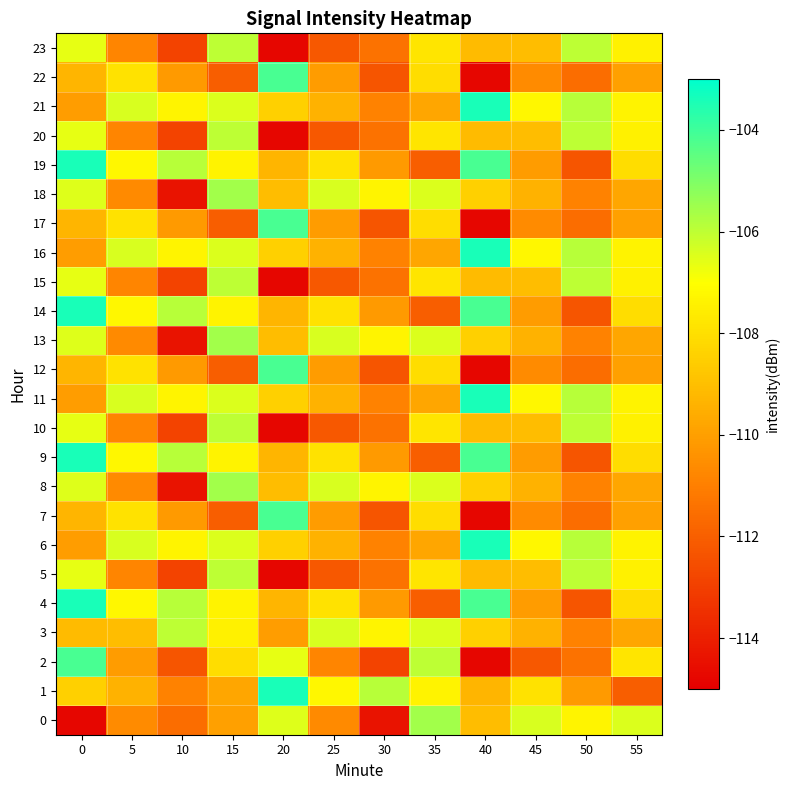

Which series has the largest range (max minus min)?

2